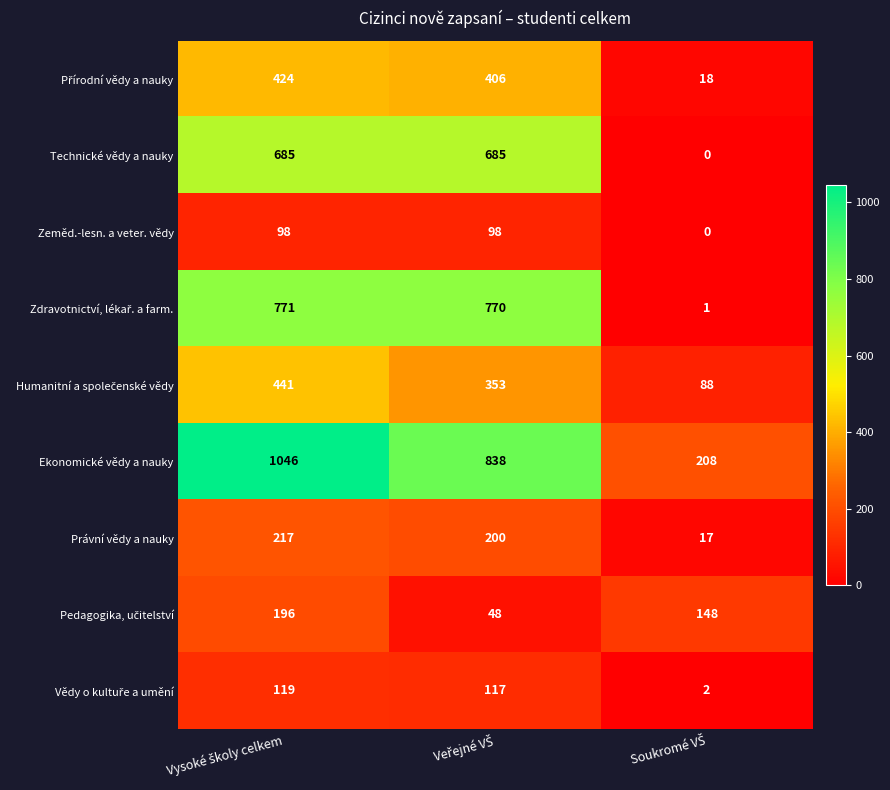

What is the sum of all Právní vědy a nauky values?

434